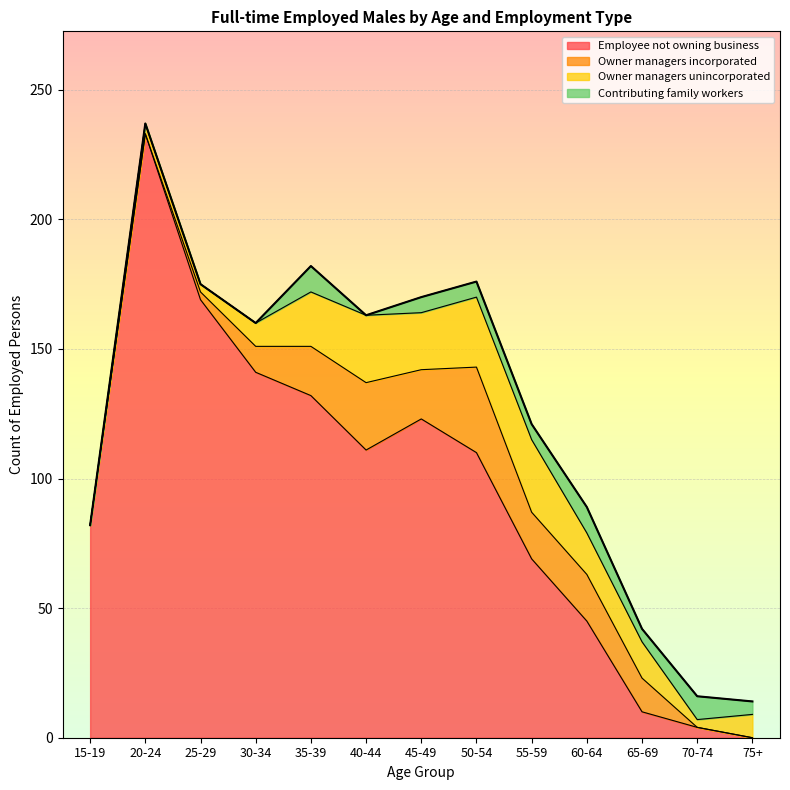

Reading right to left, transcribe all the data shown in this chart.

Employee not owning business: 0	4	10	45	69	110	123	111	132	141	169	233	82
Owner managers incorporated: 0	0	13	18	18	33	19	26	19	10	3	0	0
Owner managers unincorporated: 9	3	14	16	28	27	22	26	21	9	3	4	0
Contributing family workers: 5	9	5	10	6	6	6	0	10	0	0	0	0